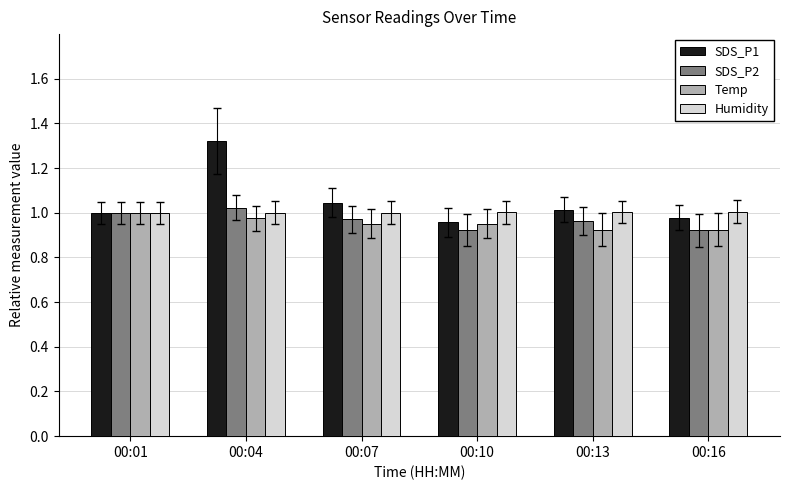

True or false: Humidity has a value of 1.0 at 00:07.

True